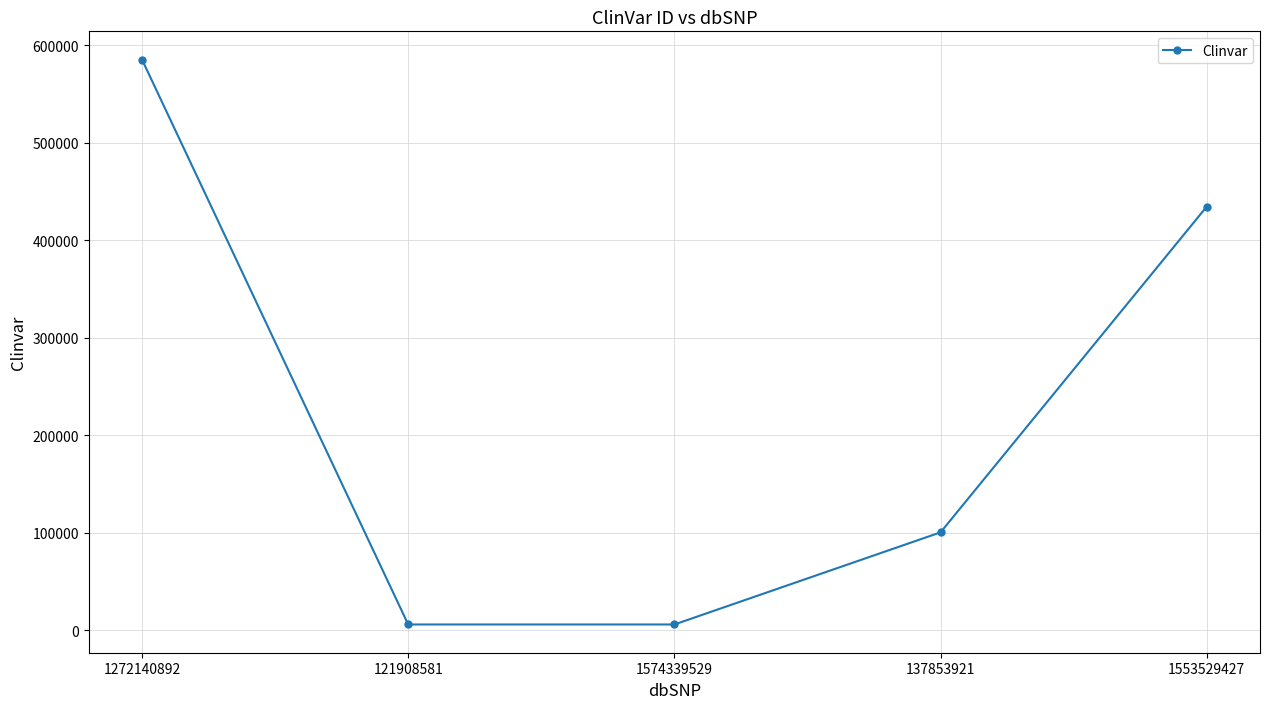

The chart shows a value of 38345 at 137853921. True or false?

False